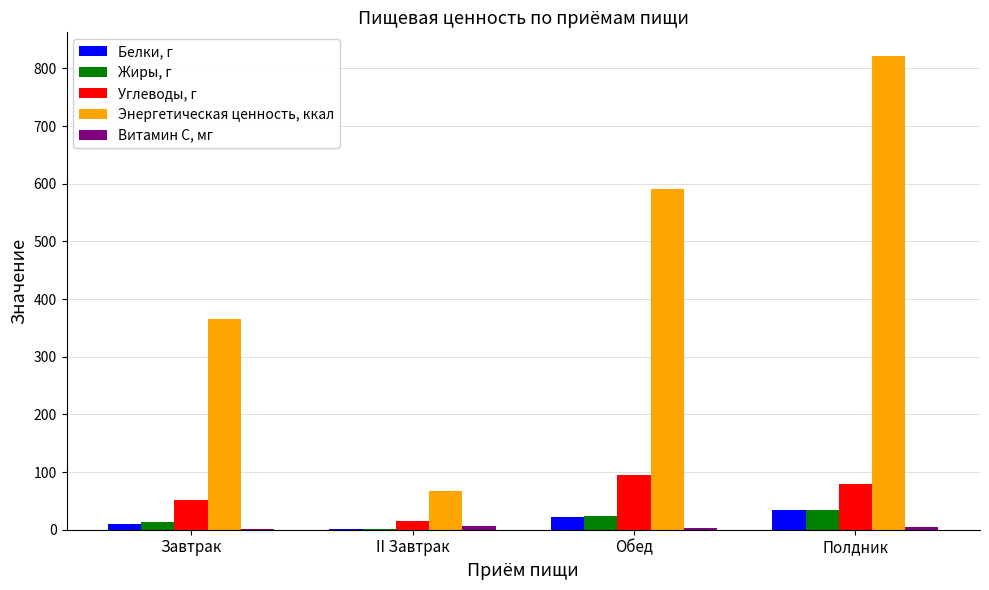

At which category does the chart reach its peak across all series?

Полдник